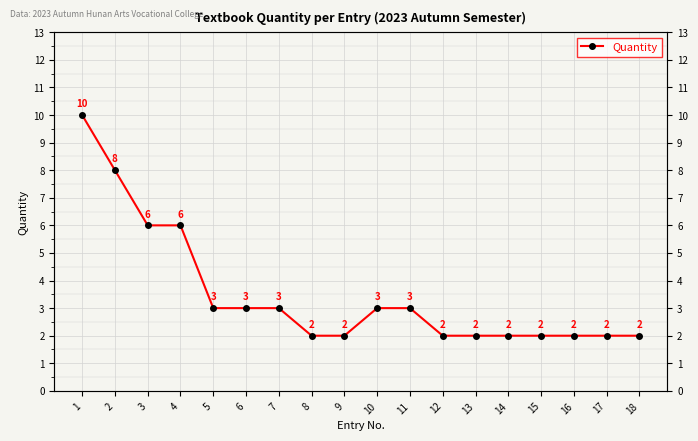

Reading right to left, list all the values displayed in this chart.

2	2	2	2	2	2	2	3	3	2	2	3	3	3	6	6	8	10